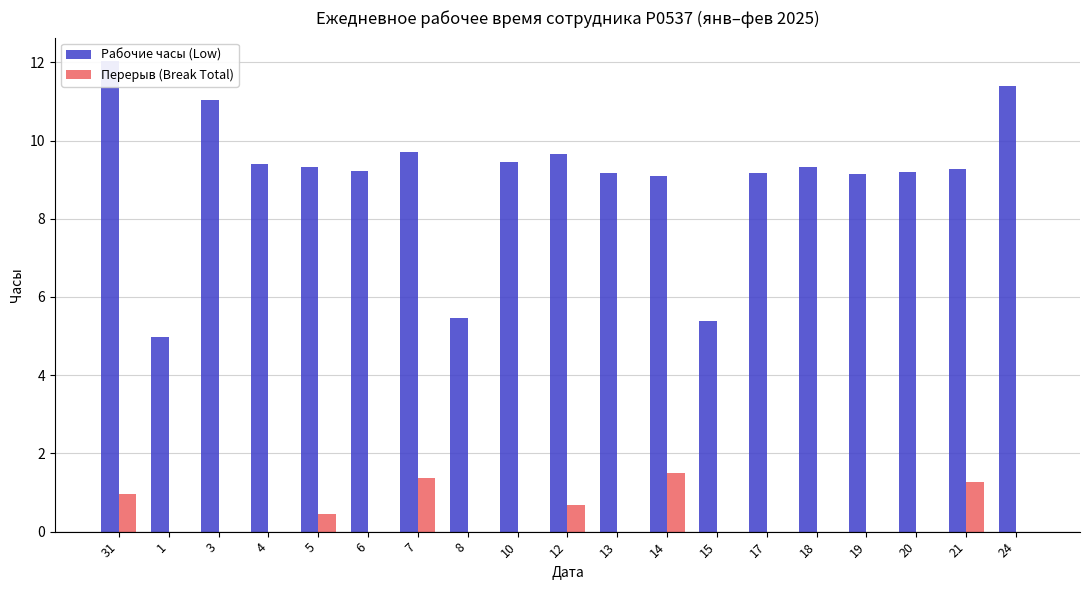

What is the label of the 13th bar from the right?

7